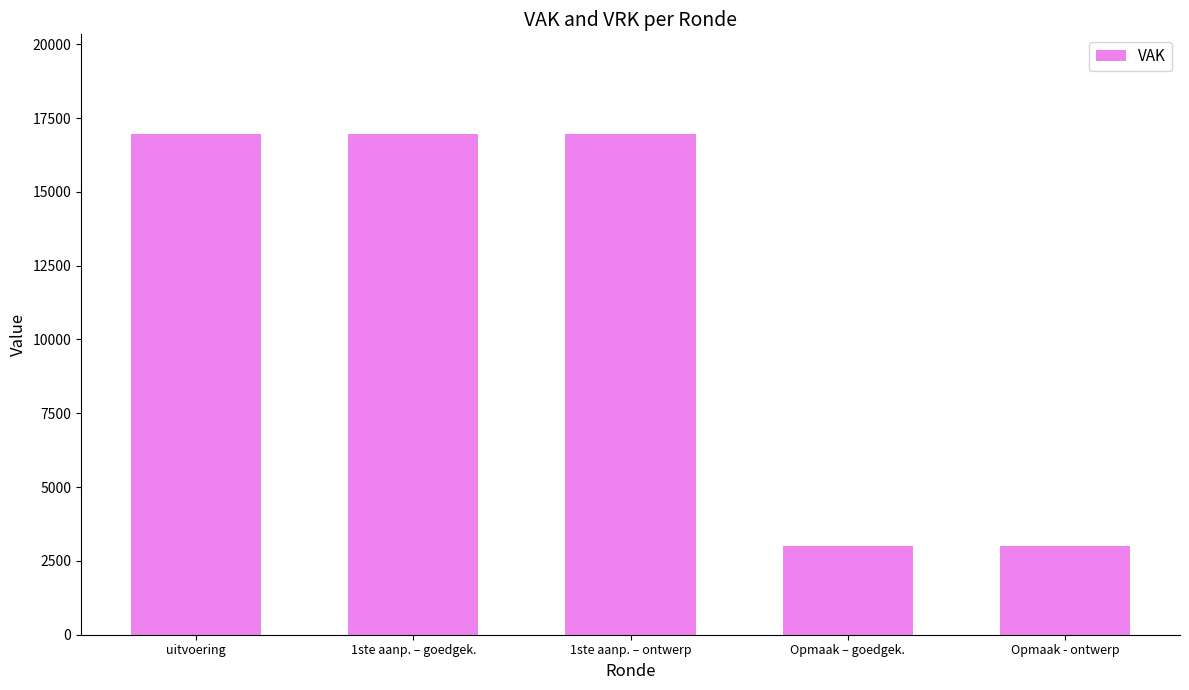

What is the label of the 3rd bar from the left?

1ste aanp. – ontwerp